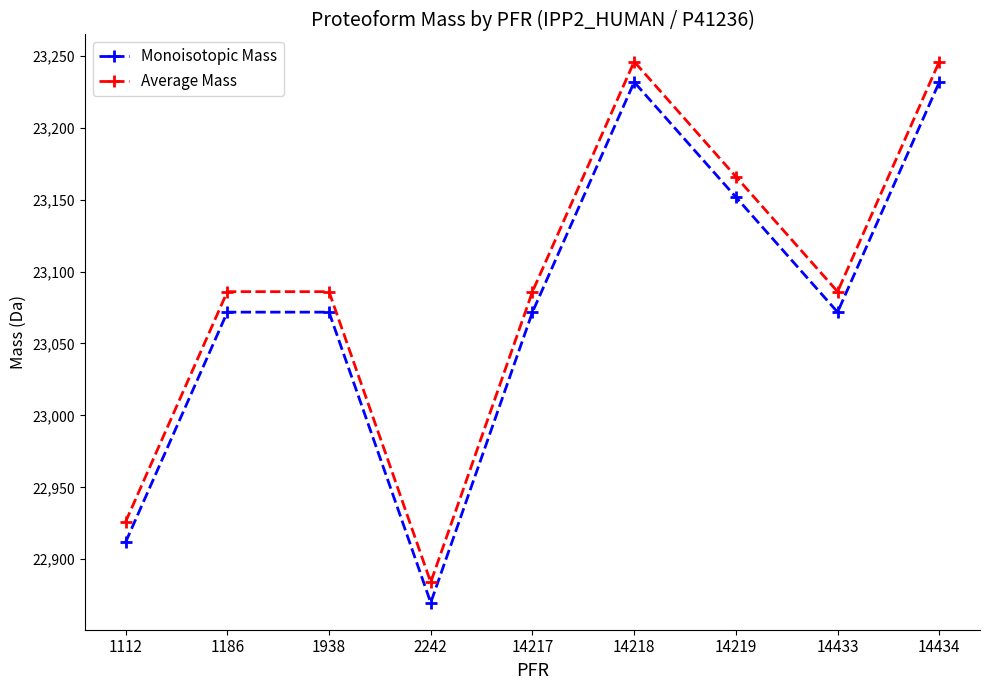

What value does the Monoisotopic Mass series have at 2242?

22869.8